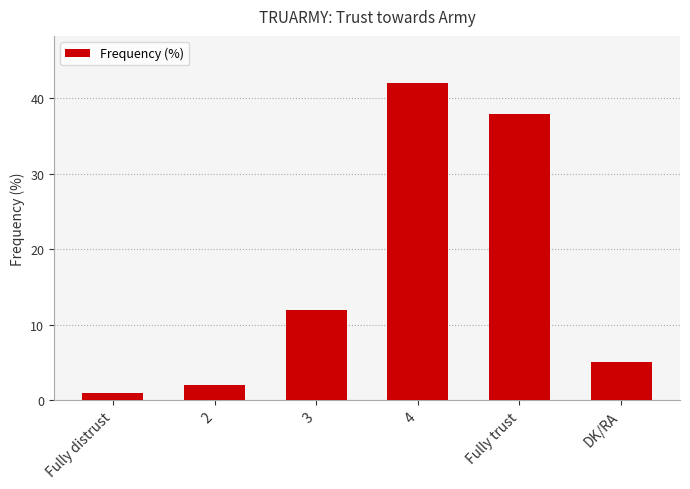

What is the average value?

17